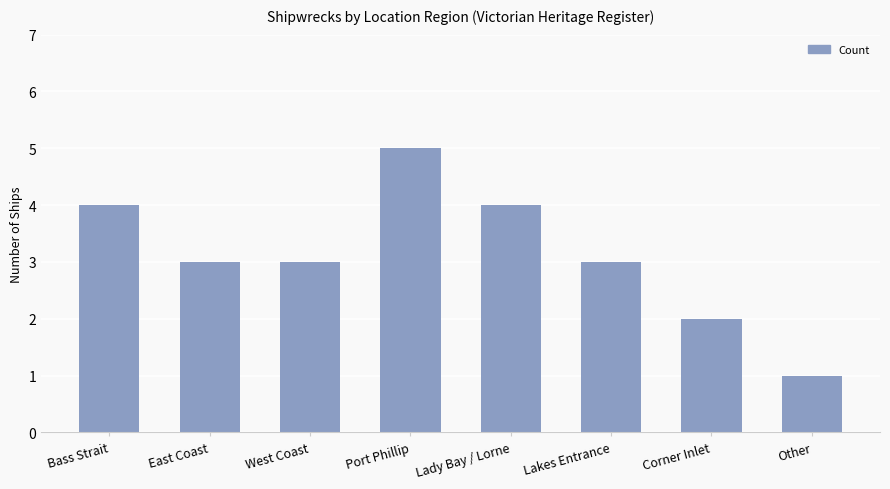

What is the difference between the second highest and second lowest values?

2